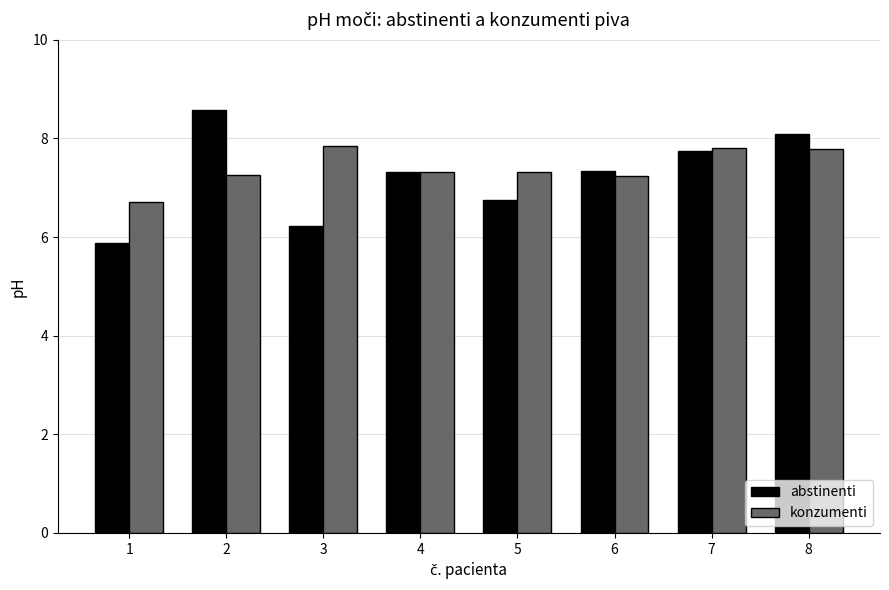

At how many categories does at least one series exceed 6?

8